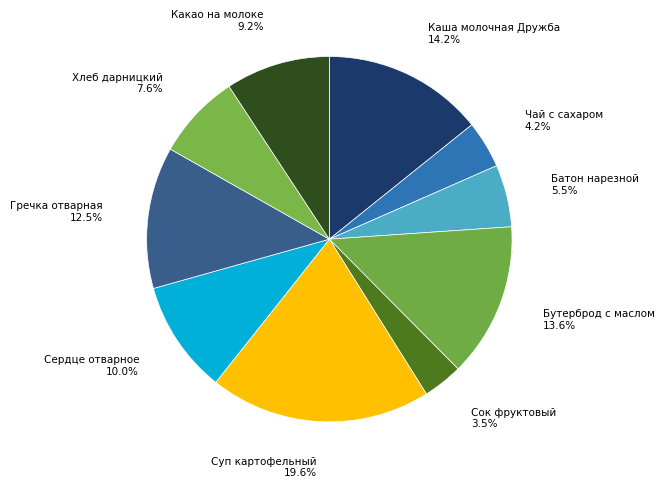

Count the number of slices in the pie.

10